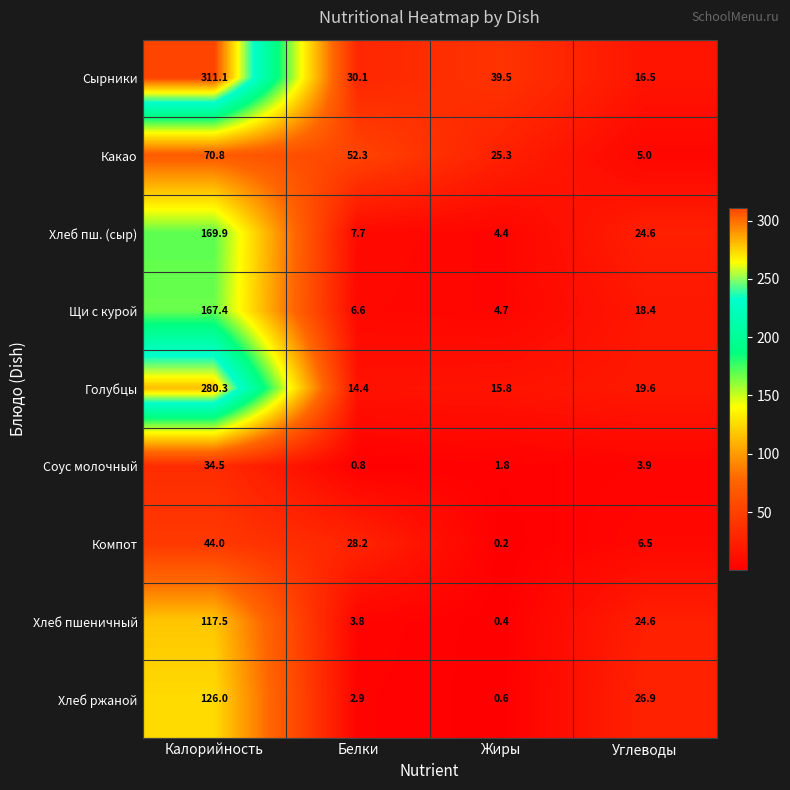

Which series has the widest spread of values?

Сырники